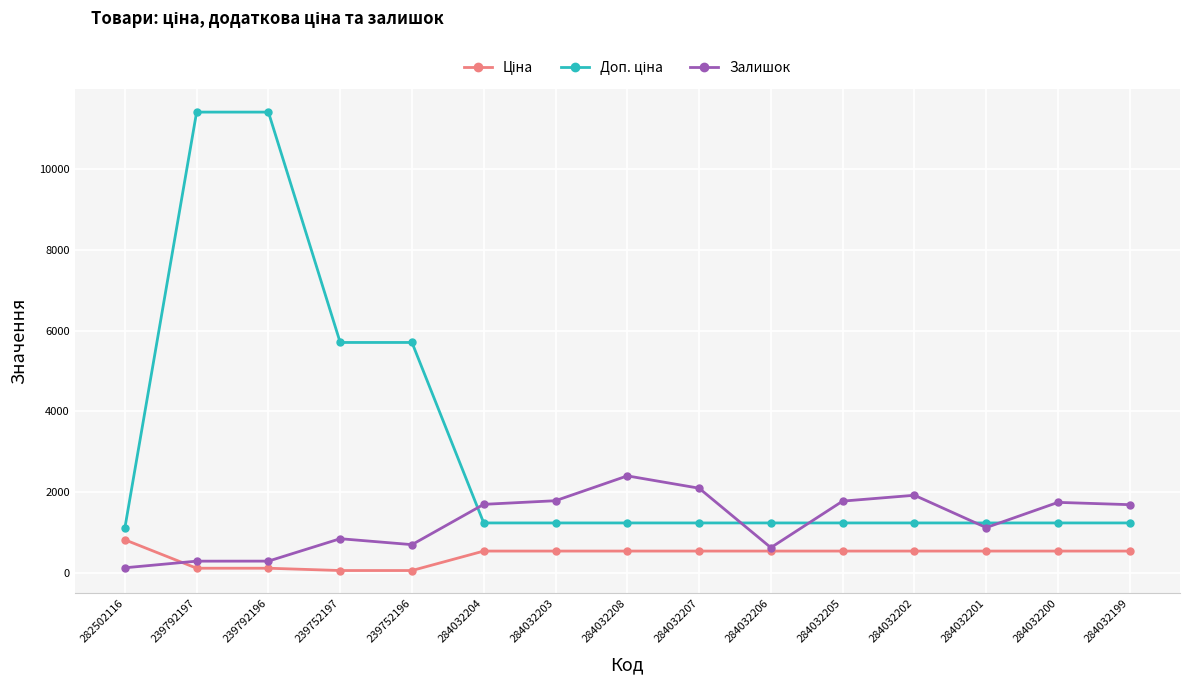

What is the greatest value displayed?

11410.0